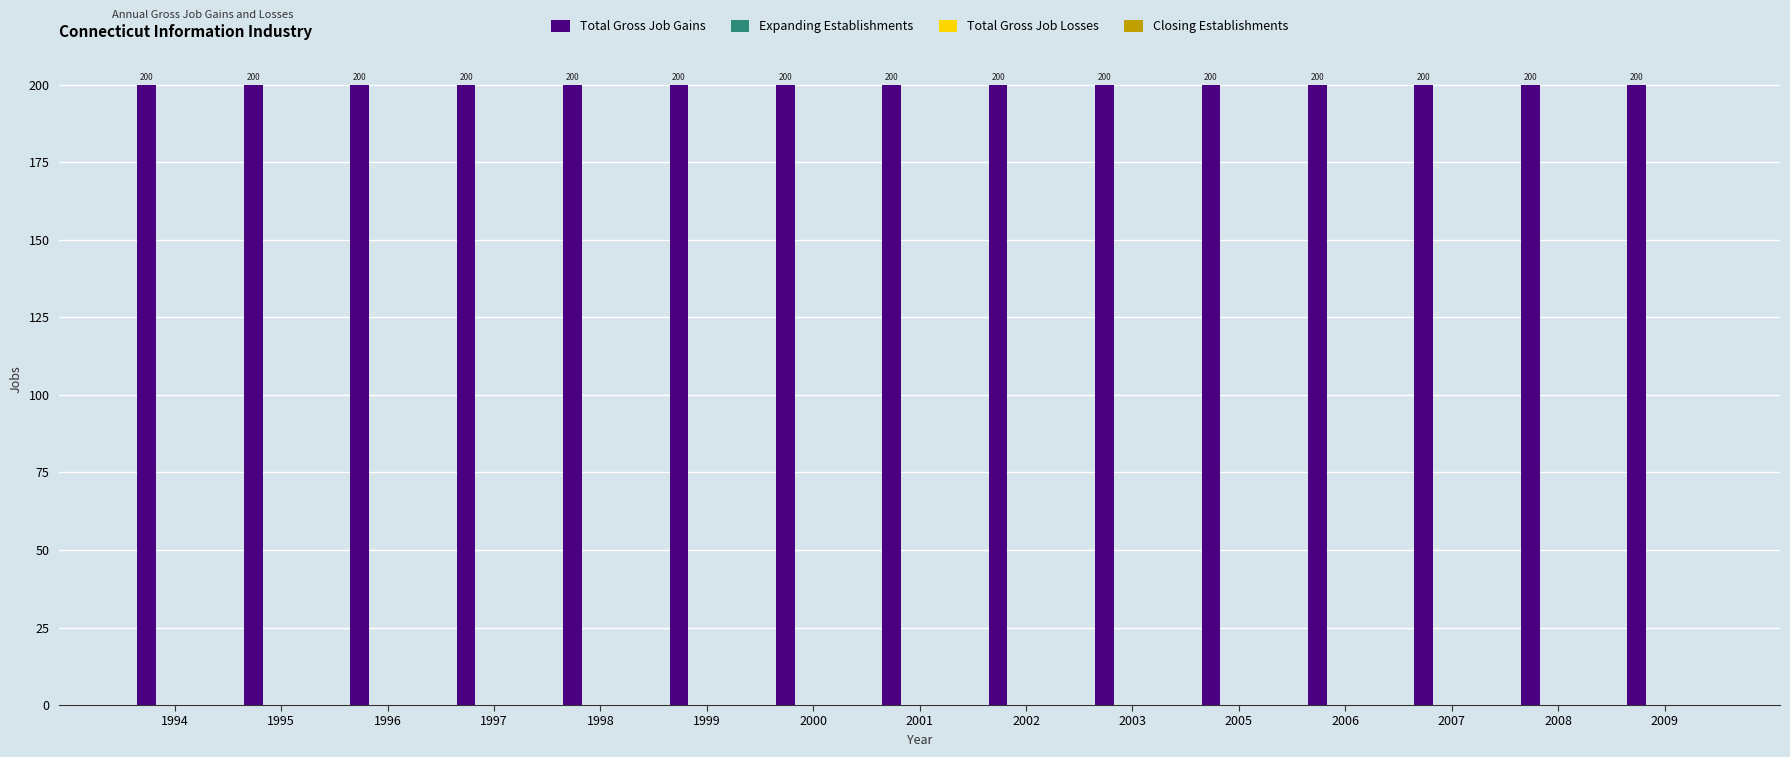

Reading left to right, extract all data points from this chart.

Total Gross Job Gains: 1994=200	1995=200	1996=200	1997=200	1998=200	1999=200	2000=200	2001=200	2002=200	2003=200	2005=200	2006=200	2007=200	2008=200	2009=200
Expanding Establishments: 1994=0	1995=0	1996=0	1997=0	1998=0	1999=0	2000=0	2001=0	2002=0	2003=0	2005=0	2006=0	2007=0	2008=0	2009=0
Total Gross Job Losses: 1994=0	1995=0	1996=0	1997=0	1998=0	1999=0	2000=0	2001=0	2002=0	2003=0	2005=0	2006=0	2007=0	2008=0	2009=0
Closing Establishments: 1994=0	1995=0	1996=0	1997=0	1998=0	1999=0	2000=0	2001=0	2002=0	2003=0	2005=0	2006=0	2007=0	2008=0	2009=0